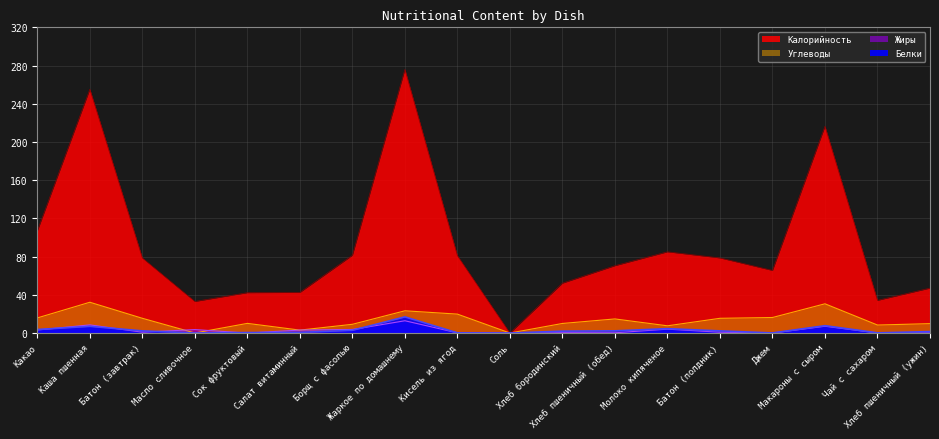

Reading left to right, what are all the values shown in this chart?

Калорийность: 107.0	255.2	78.6	33.0	42.2	42.5	81.4	276.0	81.0	0.0	52.2	70.5	85.0	78.6	65.5	216.5	34.2	47.0
Белки: 3.7	7.0	2.2	0.1	0.5	0.7	2.9	16.9	0.2	0.0	2.0	2.3	4.6	2.2	0.1	7.7	0.2	1.5
Жиры: 3.2	8.5	0.9	3.6	0.0	3.1	3.7	12.8	0.2	0.0	0.4	0.2	4.1	0.9	0.0	7.1	0.1	0.2
Углеводы: 15.8	32.2	15.4	0.1	10.1	3.0	9.1	23.3	19.8	0.0	10.0	14.8	7.6	15.4	16.2	30.6	8.4	9.8